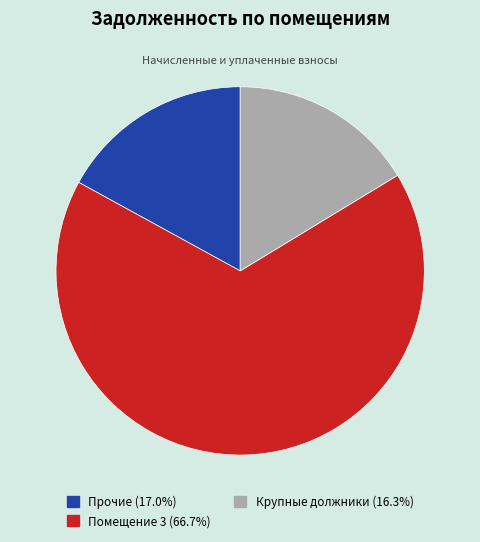

How many segments does this pie chart have?

3